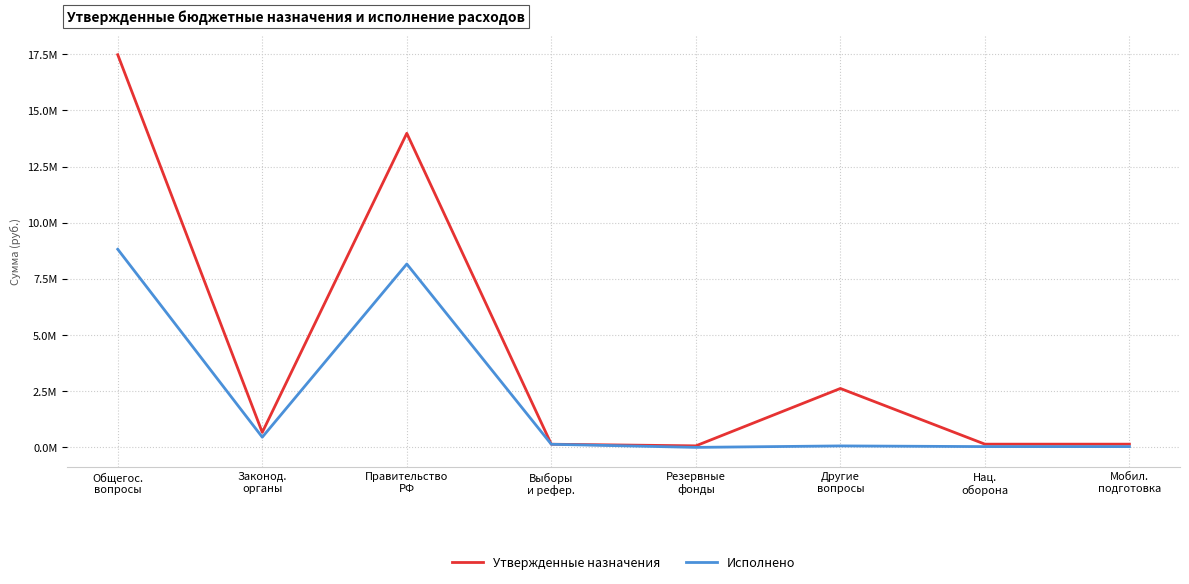

What is the difference between the Утвержденные назначения values at Выборы
и рефер. and Общегос.
вопросы?

17337200.0